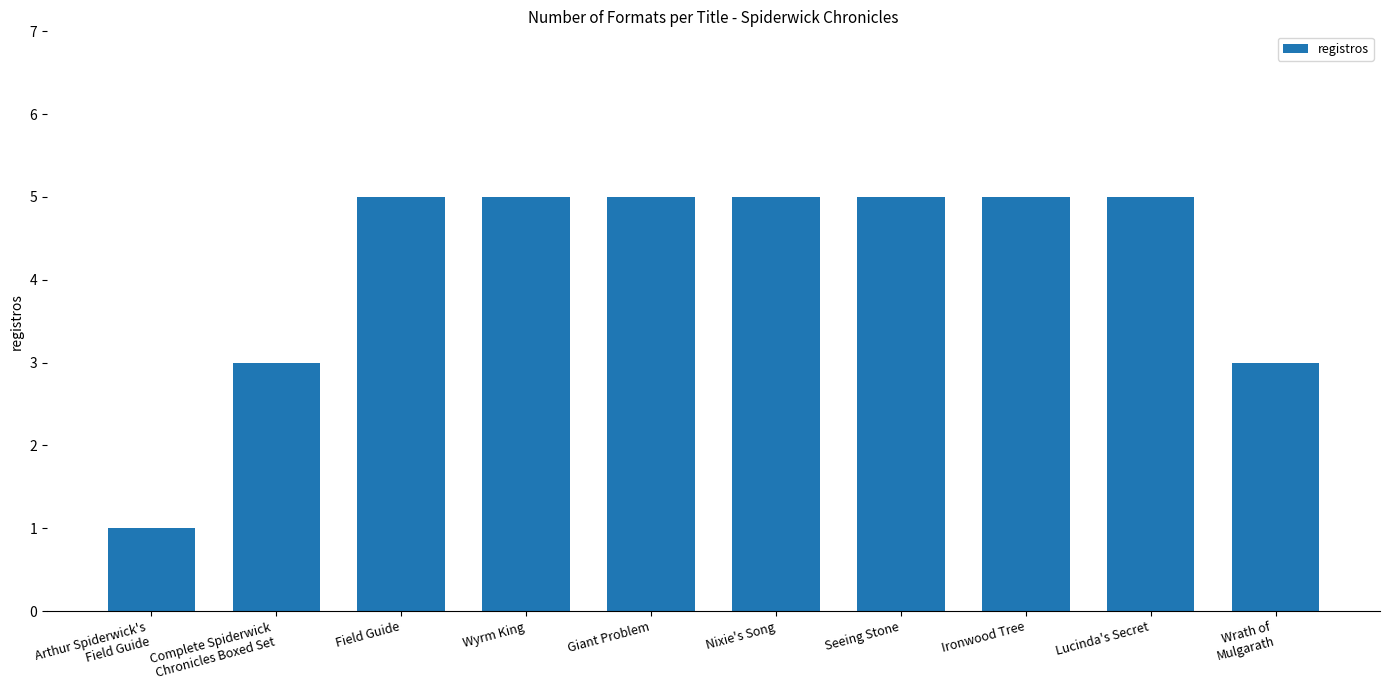

Count the number of categories in the chart.

10